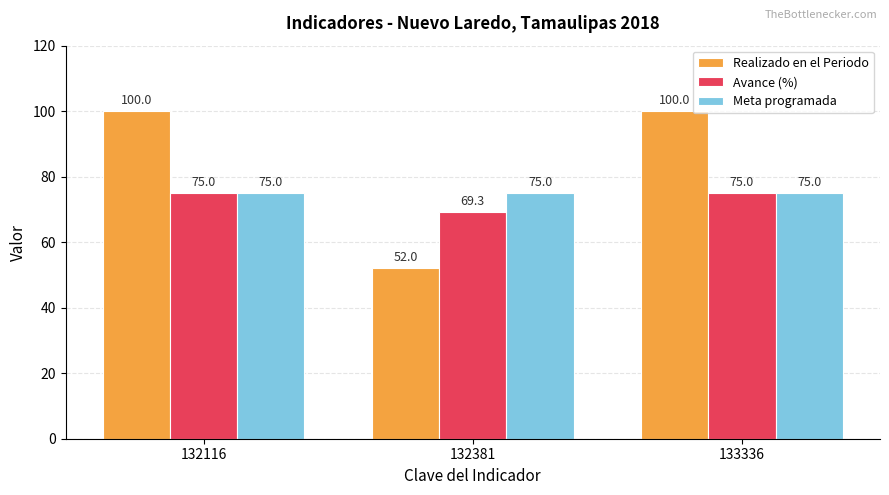

What is the greatest value displayed?

100.0